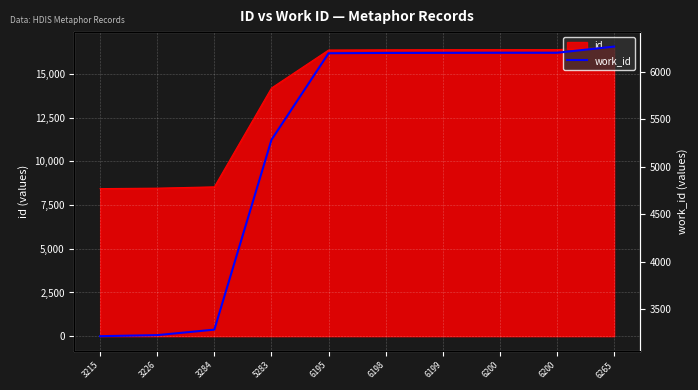

Where does the data first go above 6198?

6199